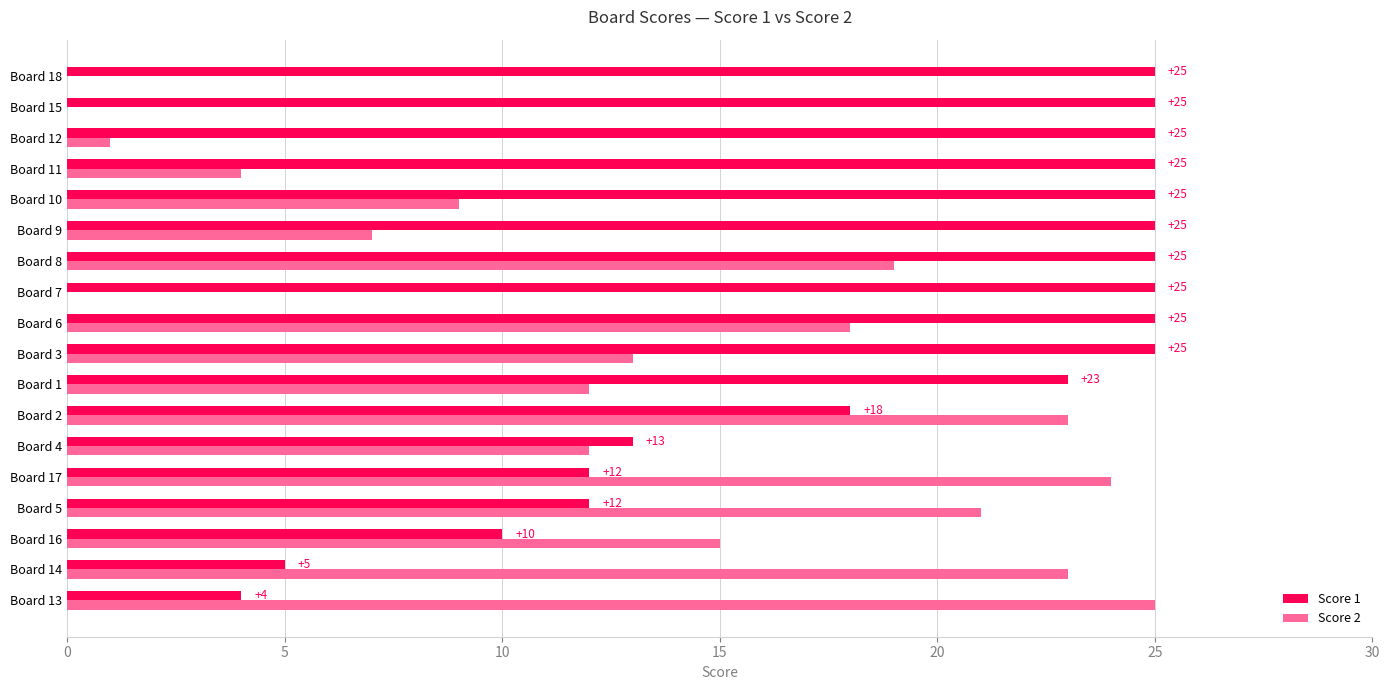

The value of Score 2 at Board 2 is 23. True or false?

True